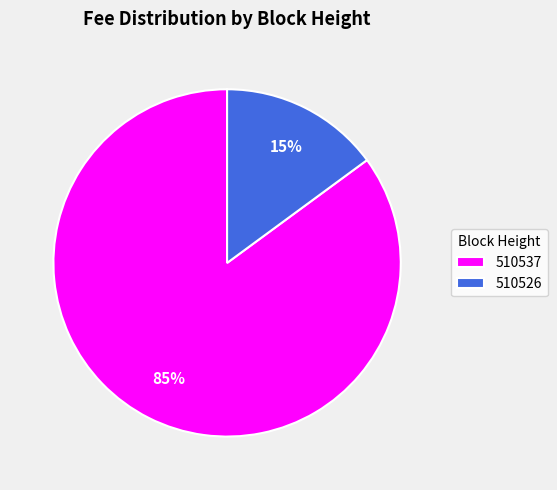

Do 510537 and 510526 together represent more than half of the pie?

Yes